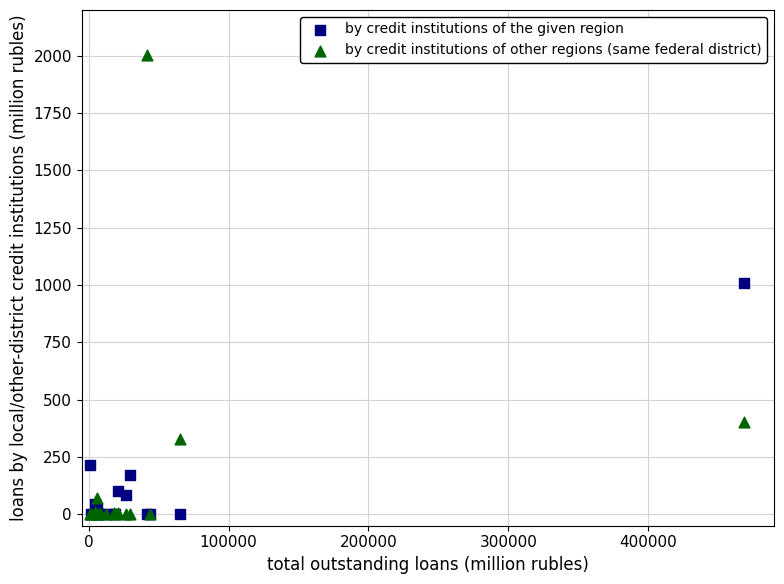

In the by credit institutions of the given region series, what Y value is closest to 505?

213